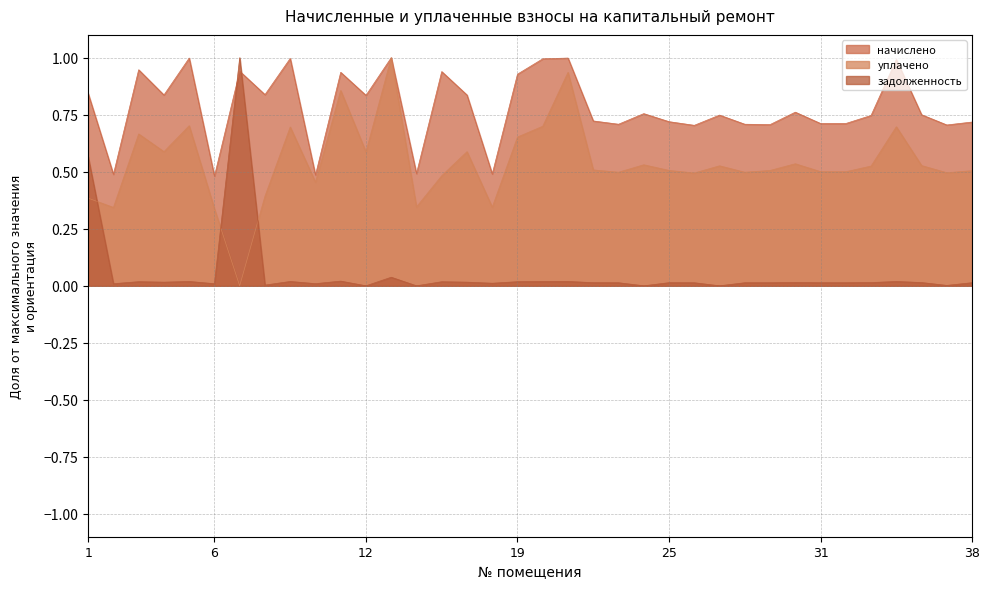

The задолженность series shows 0.0 at 37. True or false?

True